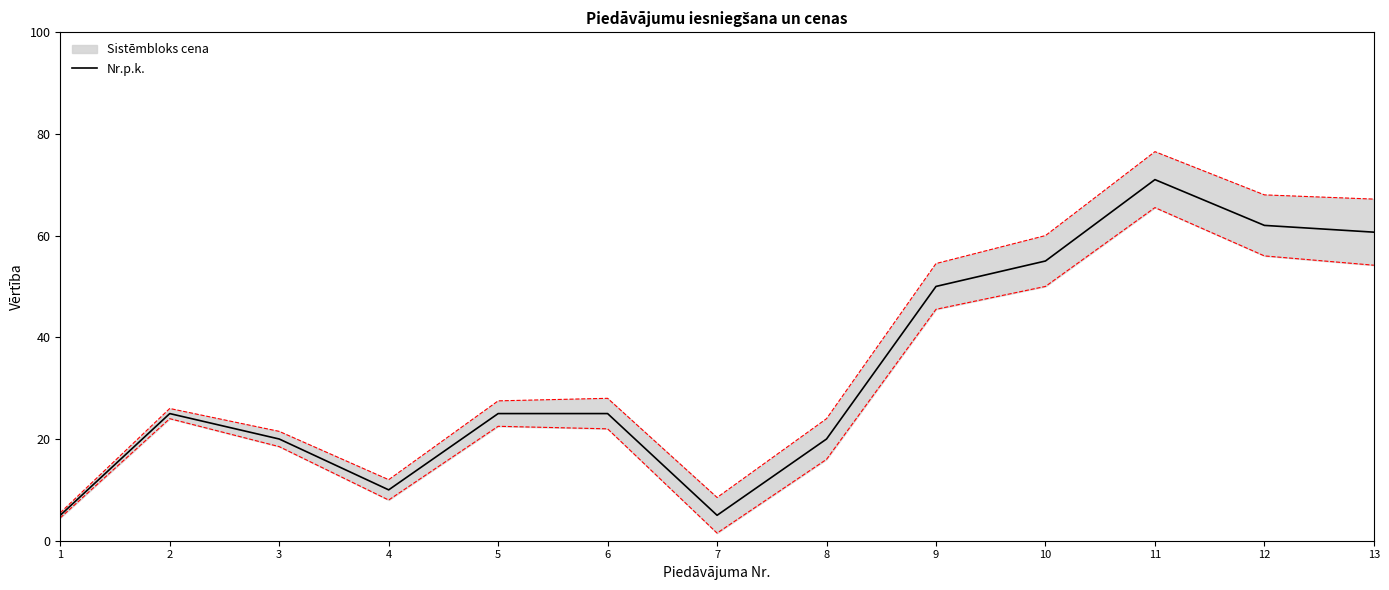

What value does the data have at 9?

50.0